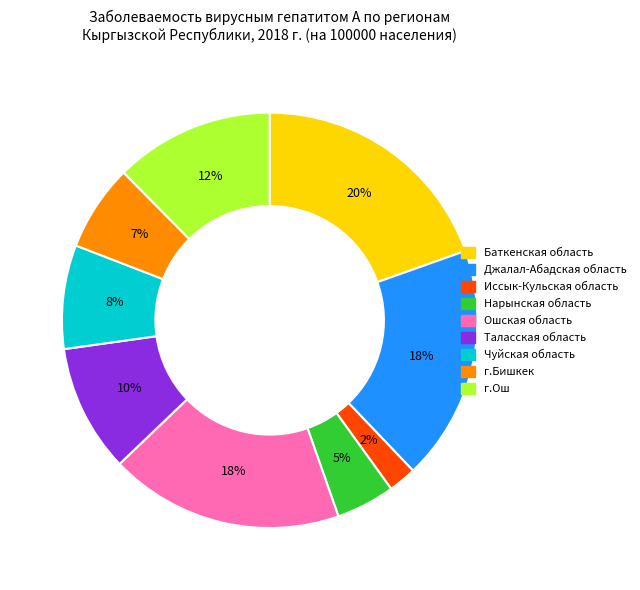

The Ошская область slice represents 9% of the pie. True or false?

False